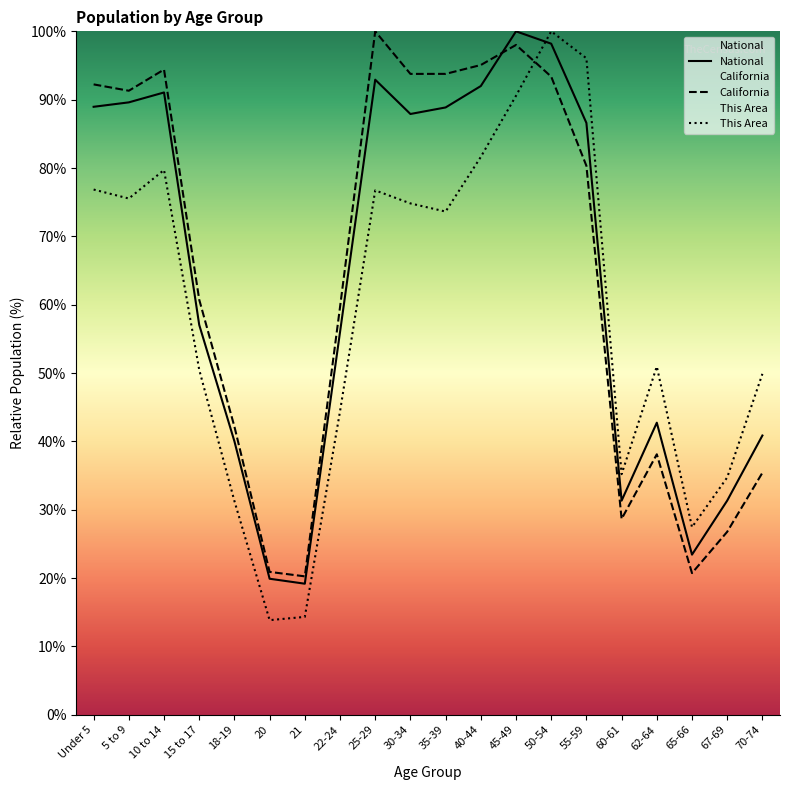

Where is This Area nearest to the value 56?

62-64